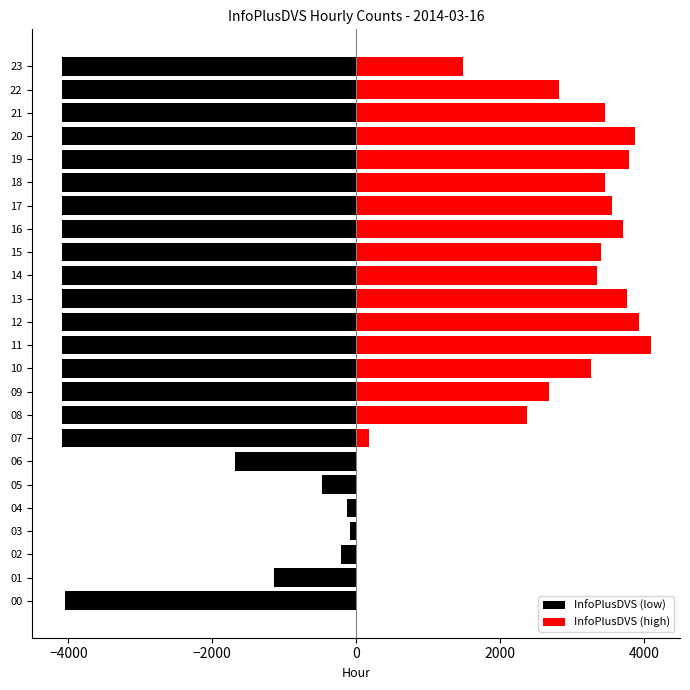

How many positive values does the InfoPlusDVS (high) series have?

17